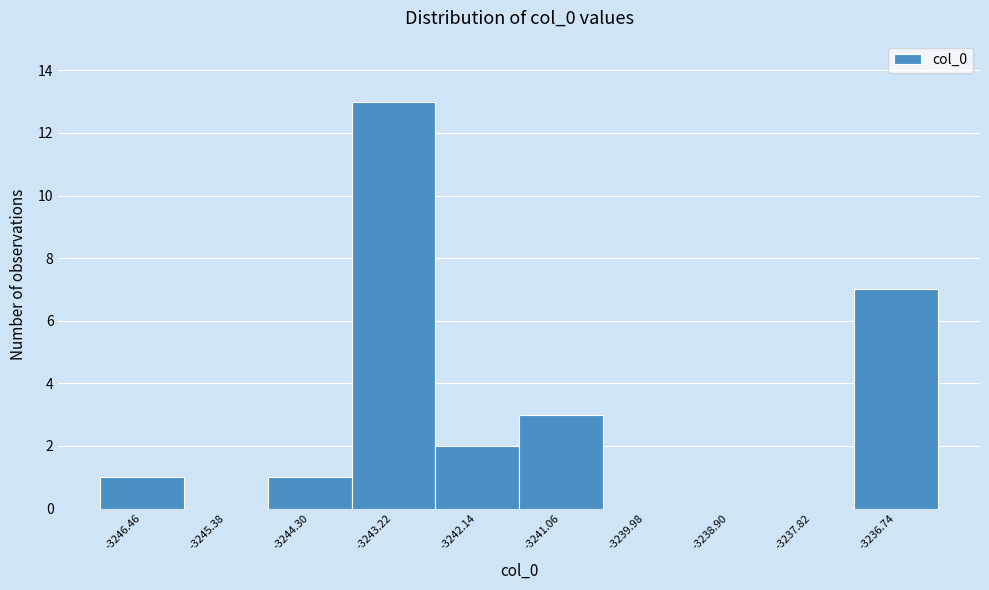

Reading left to right, transcribe this chart: for each bar, give the range it covers on the x-axis and its height. Neither the bar edges nor the heights are printed on the chart, so give them approximately, as read against the axes.

-3247.0 to -3246.0: 1
-3246.0 to -3244.8: 0
-3244.8 to -3243.8: 1
-3243.8 to -3242.6: 13
-3242.6 to -3241.6: 2
-3241.6 to -3240.6: 3
-3240.6 to -3239.4: 0
-3239.4 to -3238.4: 0
-3238.4 to -3237.2: 0
-3237.2 to -3236.2: 7